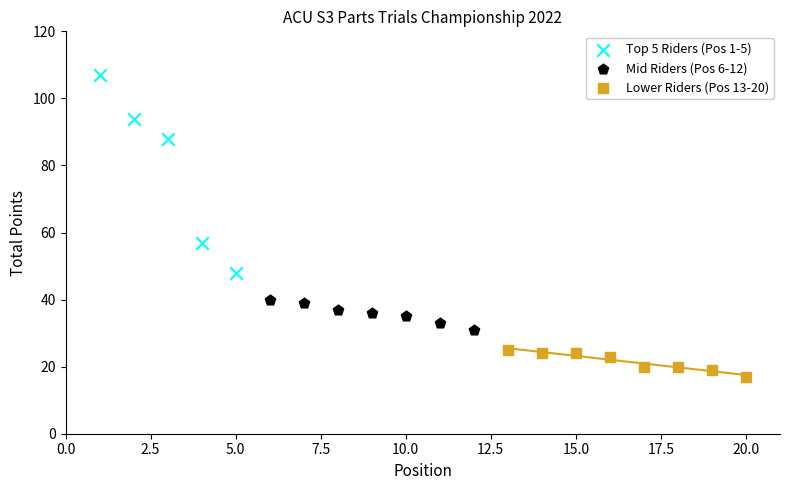

Which series has the largest Y range (max minus min)?

Top 5 Riders (Pos 1-5)